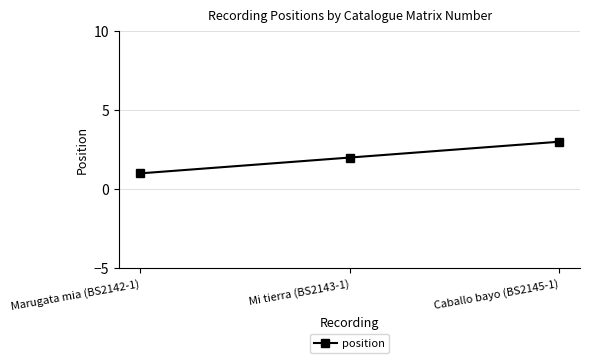

Does the chart have visible grid lines?

Yes